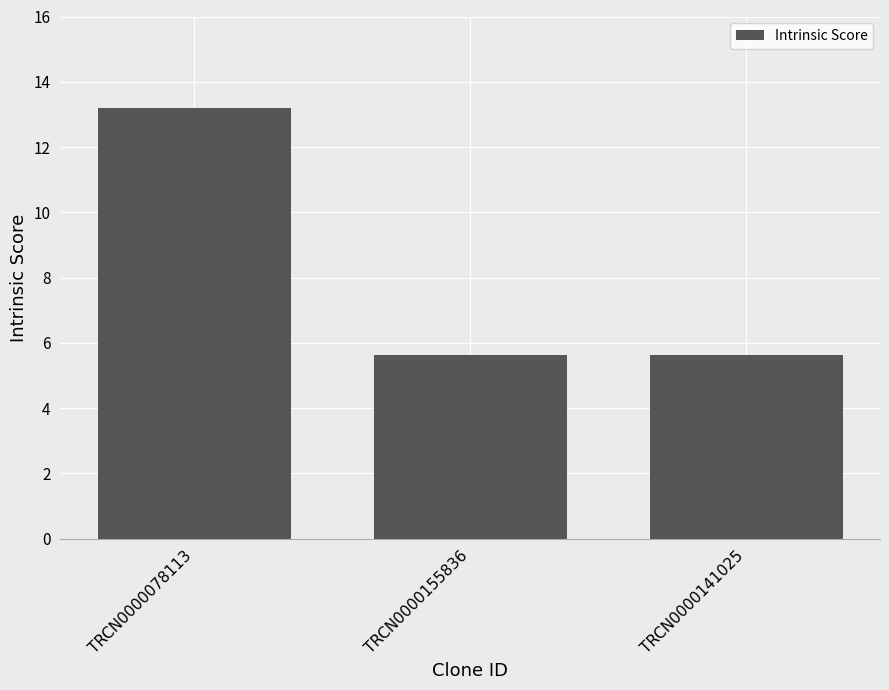

Reading right to left, what are all the values shown in this chart?

5.6	5.6	13.2